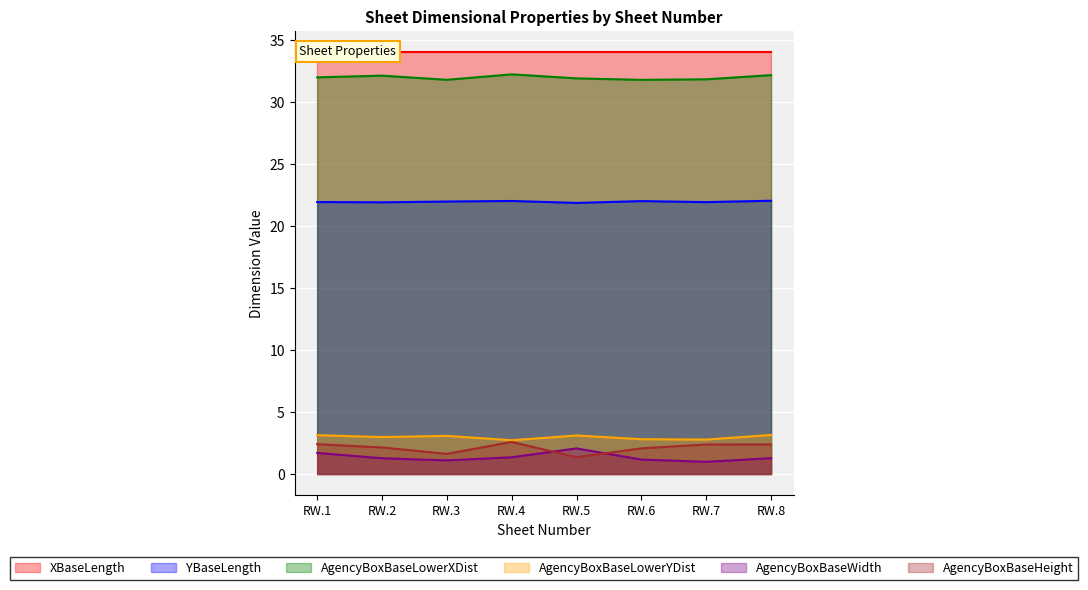

List the series in order of their peak value, lowest first.

AgencyBoxBaseWidth, AgencyBoxBaseHeight, AgencyBoxBaseLowerYDist, YBaseLength, AgencyBoxBaseLowerXDist, XBaseLength